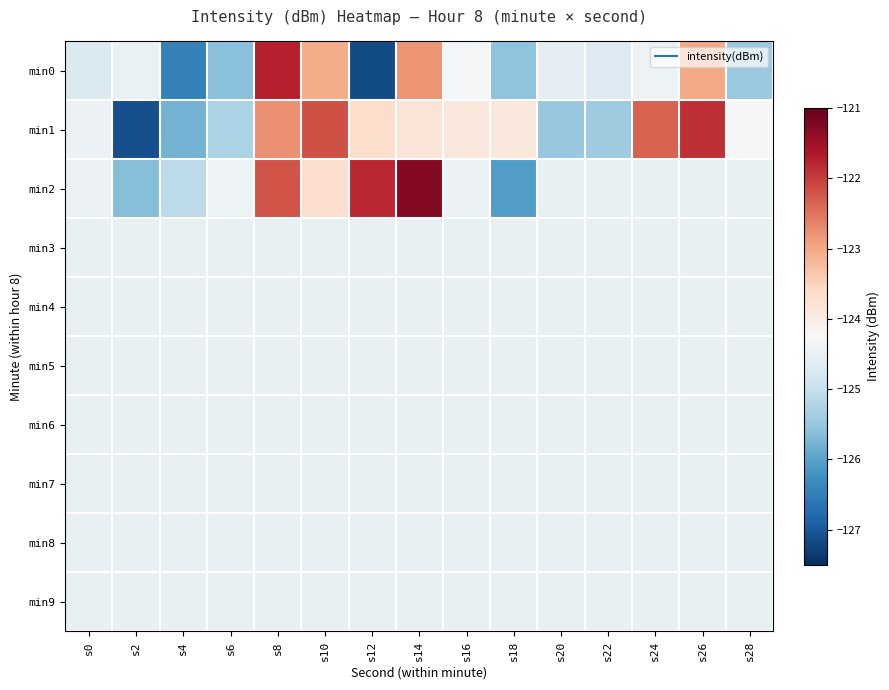

Reading left to right, extract all data points from this chart.

min0: s0=-124.7	s2=-124.5	s4=-126.4	s6=-125.6	s8=-121.7	s10=-123.0	s12=-127.1	s14=-122.8	s16=-124.3	s18=-125.6	s20=-124.6	s22=-124.7	s24=-124.4	s26=-123.0	s28=-125.5
min1: s0=-124.4	s2=-127.1	s4=-125.8	s6=-125.3	s8=-122.8	s10=-122.2	s12=-123.7	s14=-123.8	s16=-123.9	s18=-123.9	s20=-125.5	s22=-125.4	s24=-122.3	s26=-121.9	s28=-124.3
min2: s0=-124.4	s2=-125.6	s4=-125.1	s6=-124.4	s8=-122.2	s10=-123.7	s12=-121.8	s14=-121.3	s16=-124.4	s18=-126.1	s20=-124.5	s22=-124.5	s24=-124.5	s26=-124.5	s28=-124.5
min3: s0=-124.5	s2=-124.5	s4=-124.5	s6=-124.5	s8=-124.5	s10=-124.5	s12=-124.5	s14=-124.5	s16=-124.5	s18=-124.5	s20=-124.5	s22=-124.5	s24=-124.5	s26=-124.5	s28=-124.5
min4: s0=-124.5	s2=-124.5	s4=-124.5	s6=-124.5	s8=-124.5	s10=-124.5	s12=-124.5	s14=-124.5	s16=-124.5	s18=-124.5	s20=-124.5	s22=-124.5	s24=-124.5	s26=-124.5	s28=-124.5
min5: s0=-124.5	s2=-124.5	s4=-124.5	s6=-124.5	s8=-124.5	s10=-124.5	s12=-124.5	s14=-124.5	s16=-124.5	s18=-124.5	s20=-124.5	s22=-124.5	s24=-124.5	s26=-124.5	s28=-124.5
min6: s0=-124.5	s2=-124.5	s4=-124.5	s6=-124.5	s8=-124.5	s10=-124.5	s12=-124.5	s14=-124.5	s16=-124.5	s18=-124.5	s20=-124.5	s22=-124.5	s24=-124.5	s26=-124.5	s28=-124.5
min7: s0=-124.5	s2=-124.5	s4=-124.5	s6=-124.5	s8=-124.5	s10=-124.5	s12=-124.5	s14=-124.5	s16=-124.5	s18=-124.5	s20=-124.5	s22=-124.5	s24=-124.5	s26=-124.5	s28=-124.5
min8: s0=-124.5	s2=-124.5	s4=-124.5	s6=-124.5	s8=-124.5	s10=-124.5	s12=-124.5	s14=-124.5	s16=-124.5	s18=-124.5	s20=-124.5	s22=-124.5	s24=-124.5	s26=-124.5	s28=-124.5
min9: s0=-124.5	s2=-124.5	s4=-124.5	s6=-124.5	s8=-124.5	s10=-124.5	s12=-124.5	s14=-124.5	s16=-124.5	s18=-124.5	s20=-124.5	s22=-124.5	s24=-124.5	s26=-124.5	s28=-124.5